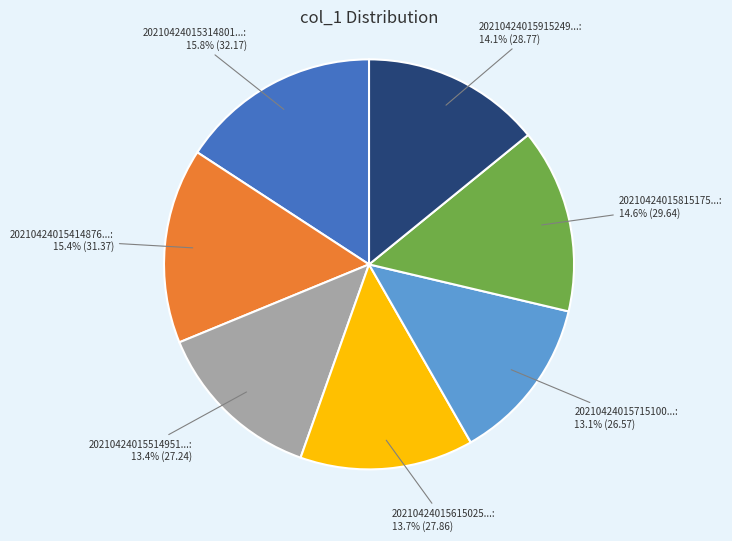

Is there a majority slice in this chart?

No